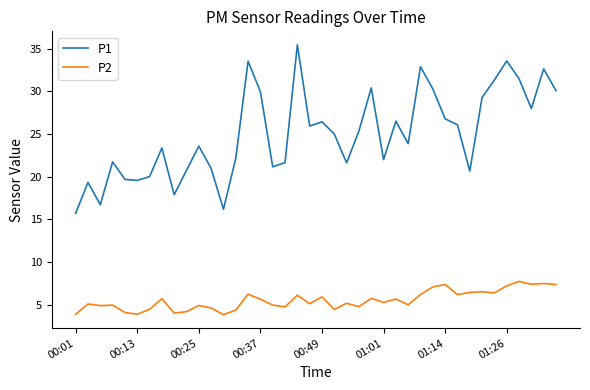

How many values in the P1 series are below 25?

20